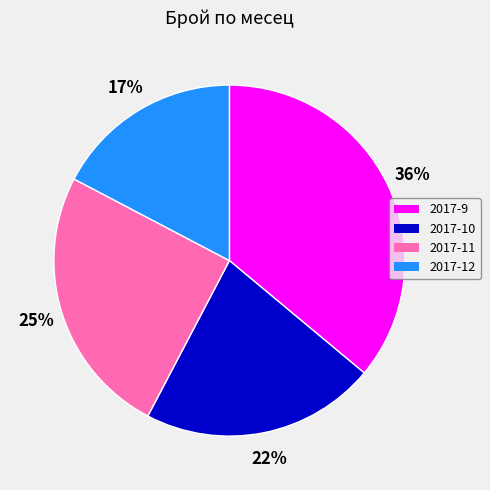

Combined, do 2017-11 and 2017-12 account for over 50%?

No